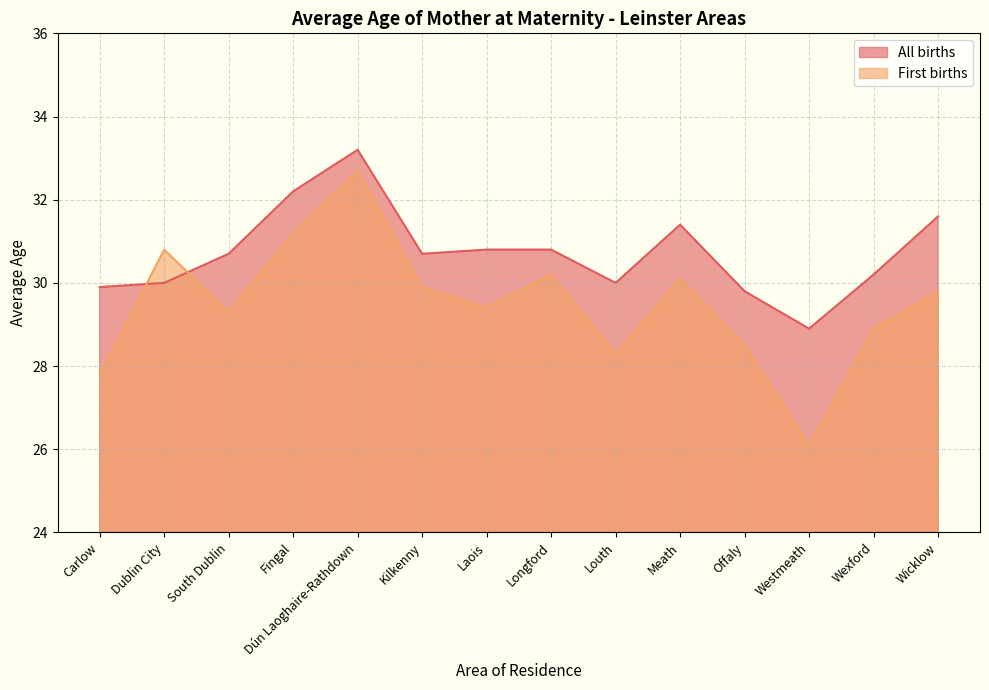

Reading right to left, transcribe all the data shown in this chart.

All births: Wicklow=31.6	Wexford=30.2	Westmeath=28.9	Offaly=29.8	Meath=31.4	Louth=30.0	Longford=30.8	Laois=30.8	Kilkenny=30.7	Dún Laoghaire-Rathdown=33.2	Fingal=32.2	South Dublin=30.7	Dublin City=30.0	Carlow=29.9
First births: Wicklow=29.8	Wexford=28.9	Westmeath=26.1	Offaly=28.5	Meath=30.1	Louth=28.3	Longford=30.2	Laois=29.4	Kilkenny=29.9	Dún Laoghaire-Rathdown=32.7	Fingal=31.2	South Dublin=29.3	Dublin City=30.8	Carlow=27.8